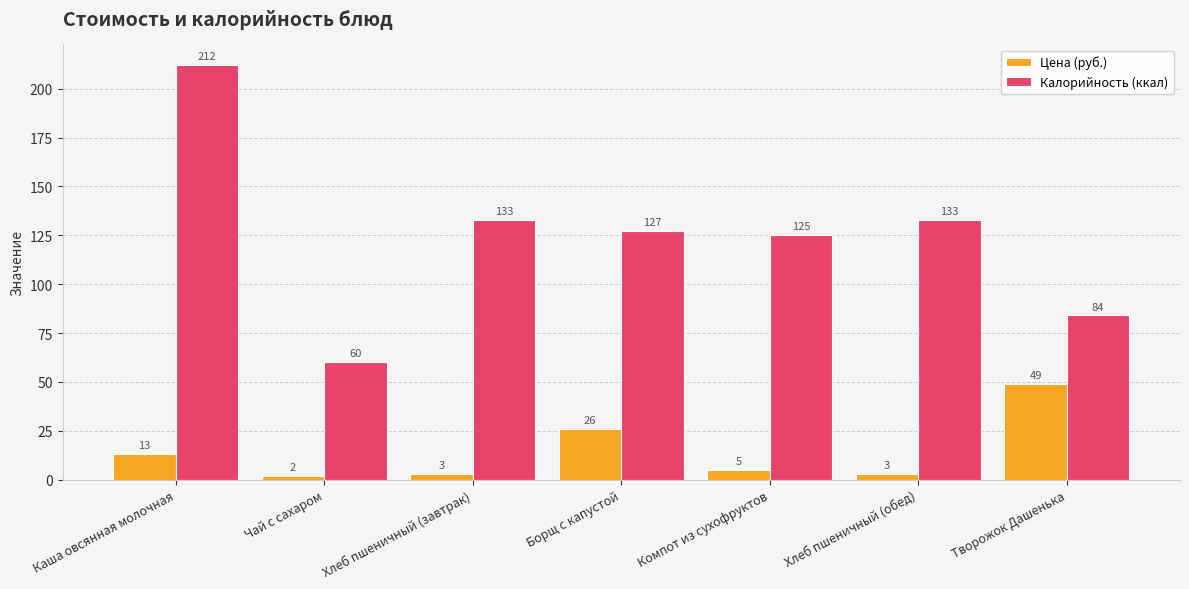

What is the maximum value shown in the chart?

212